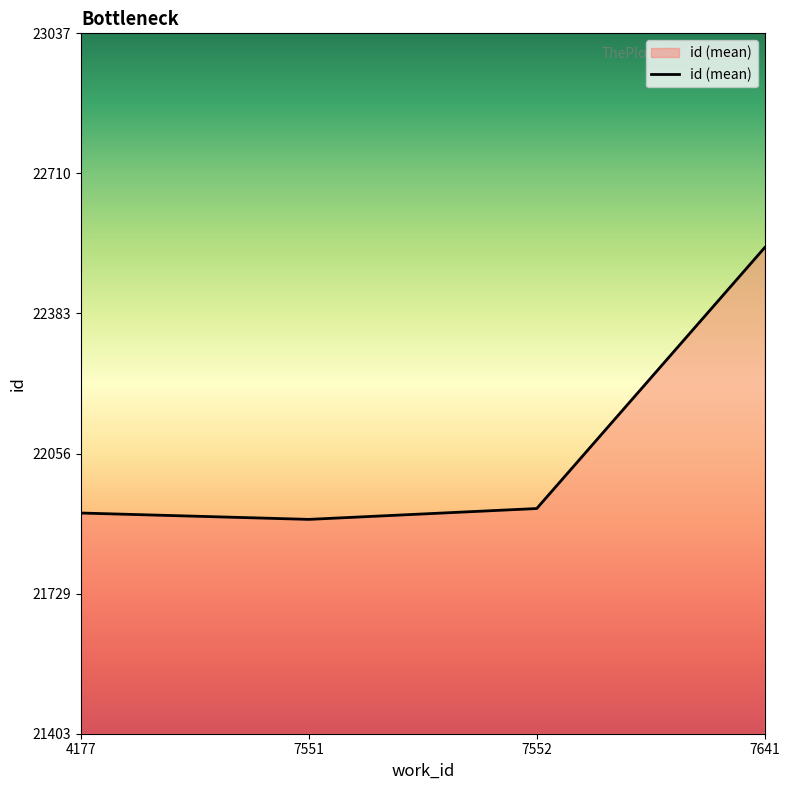

True or false: the data shows 9783.3 at 7641.

False